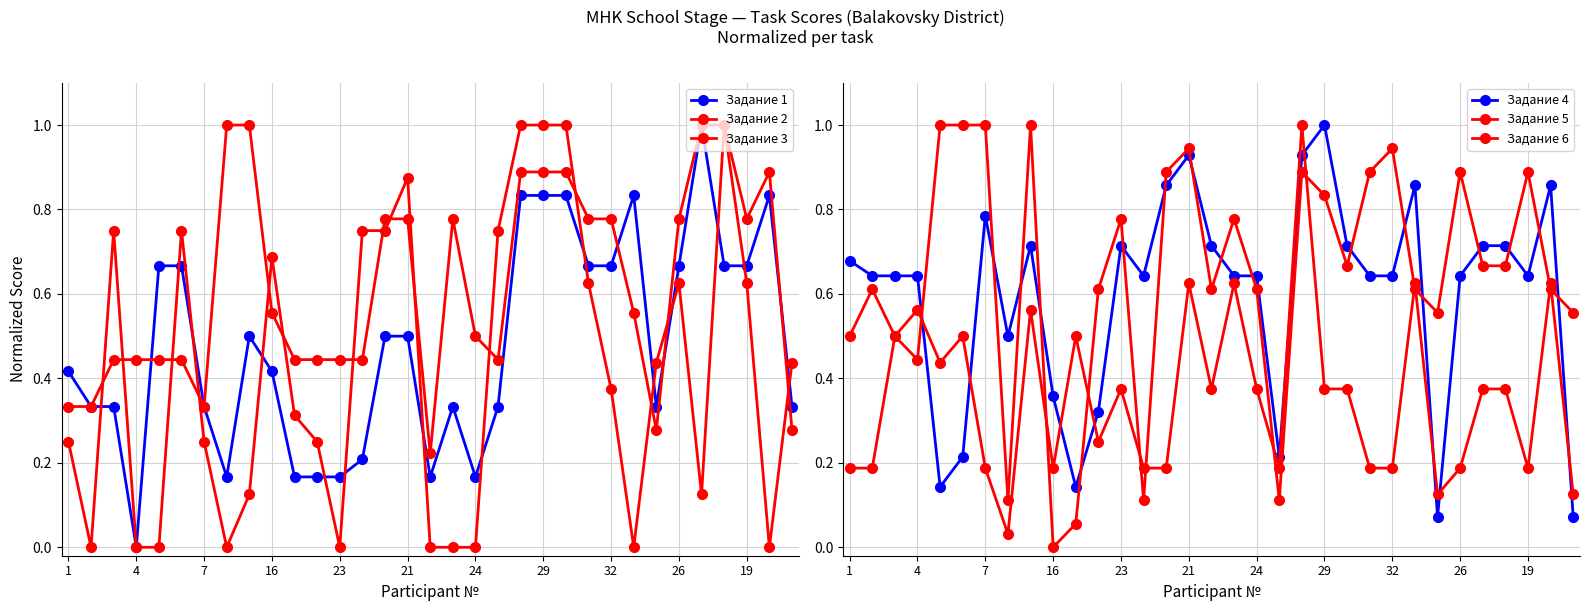

The Задание 2 series shows 0.6 at 7. True or false?

False